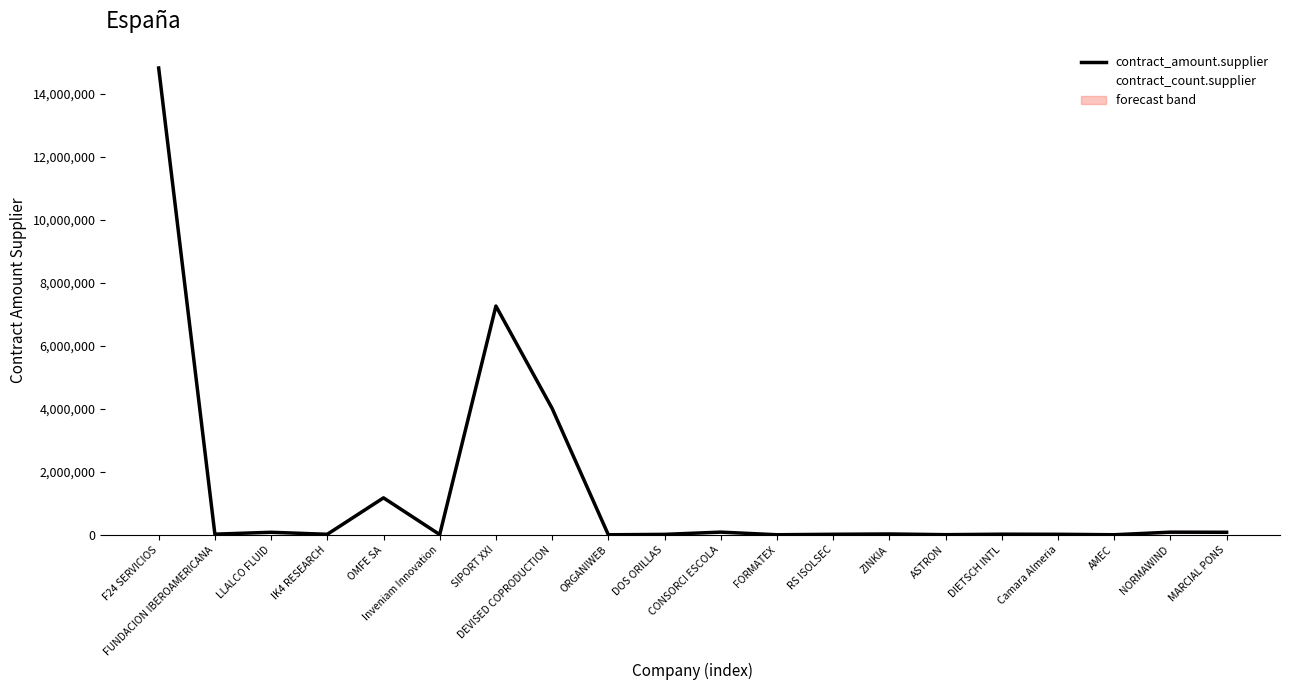

How many times do contract_amount.supplier and contract_count.supplier cross each other?

5